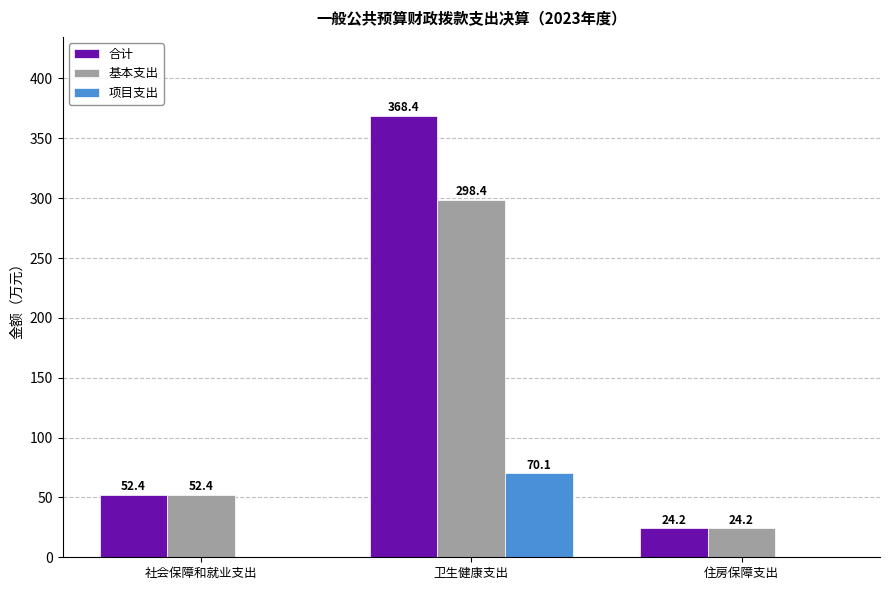

Reading left to right, transcribe all the data shown in this chart.

合计: 社会保障和就业支出=52.4	卫生健康支出=368.4	住房保障支出=24.2
基本支出: 社会保障和就业支出=52.4	卫生健康支出=298.4	住房保障支出=24.2
项目支出: 社会保障和就业支出=0.0	卫生健康支出=70.1	住房保障支出=0.0